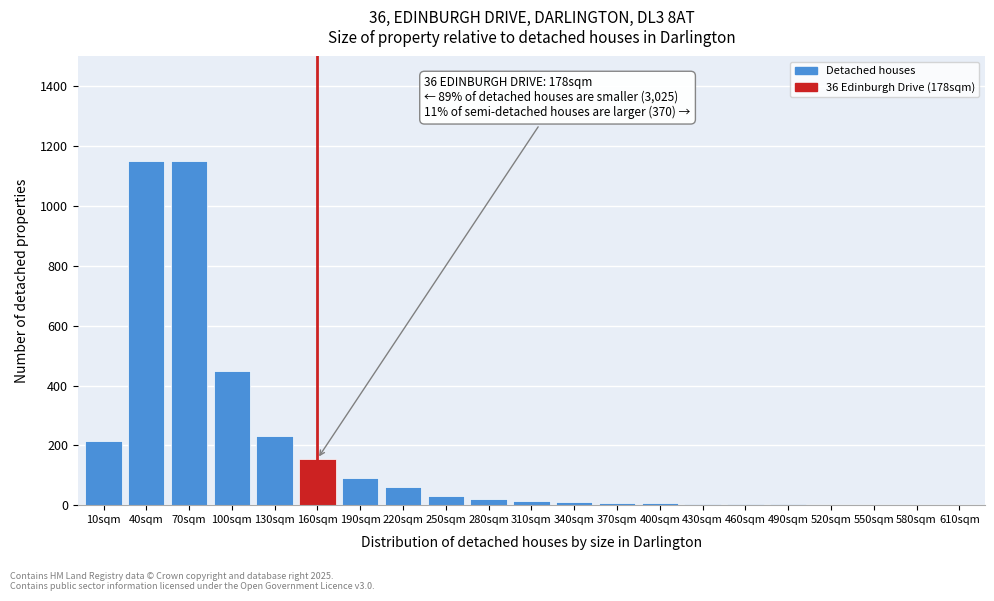

What is the sum of all values?

3605